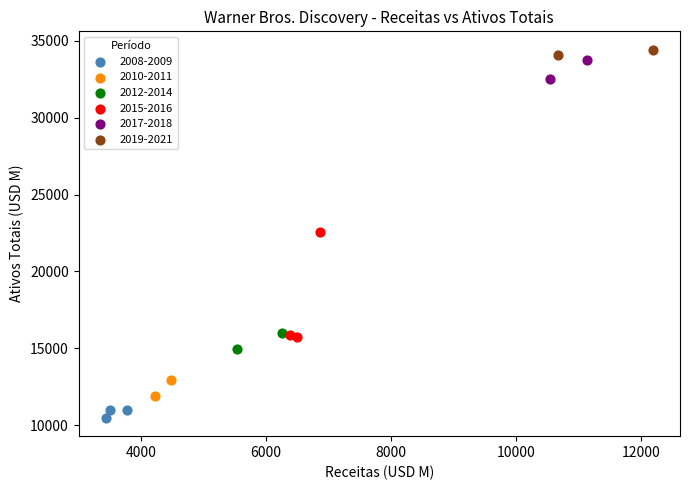

Which series contains the lowest Y value?

2008-2009